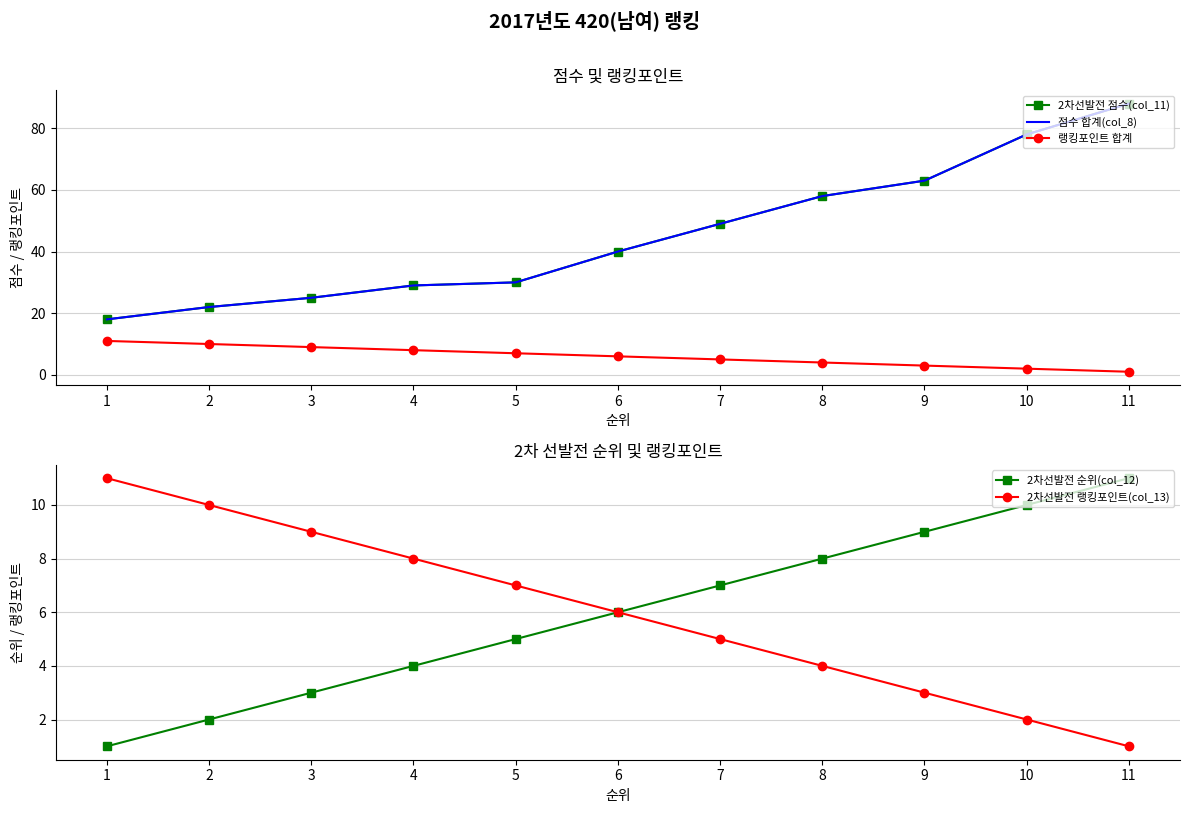

Reading right to left, transcribe all the data shown in this chart.

2차선발전 점수(col_11): 11=88	10=78	9=63	8=58	7=49	6=40	5=30	4=29	3=25	2=22	1=18
점수 합계(col_8): 11=88	10=78	9=63	8=58	7=49	6=40	5=30	4=29	3=25	2=22	1=18
랭킹포인트 합계: 11=1	10=2	9=3	8=4	7=5	6=6	5=7	4=8	3=9	2=10	1=11
2차선발전 순위(col_12): 11=11	10=10	9=9	8=8	7=7	6=6	5=5	4=4	3=3	2=2	1=1
2차선발전 랭킹포인트(col_13): 11=1	10=2	9=3	8=4	7=5	6=6	5=7	4=8	3=9	2=10	1=11